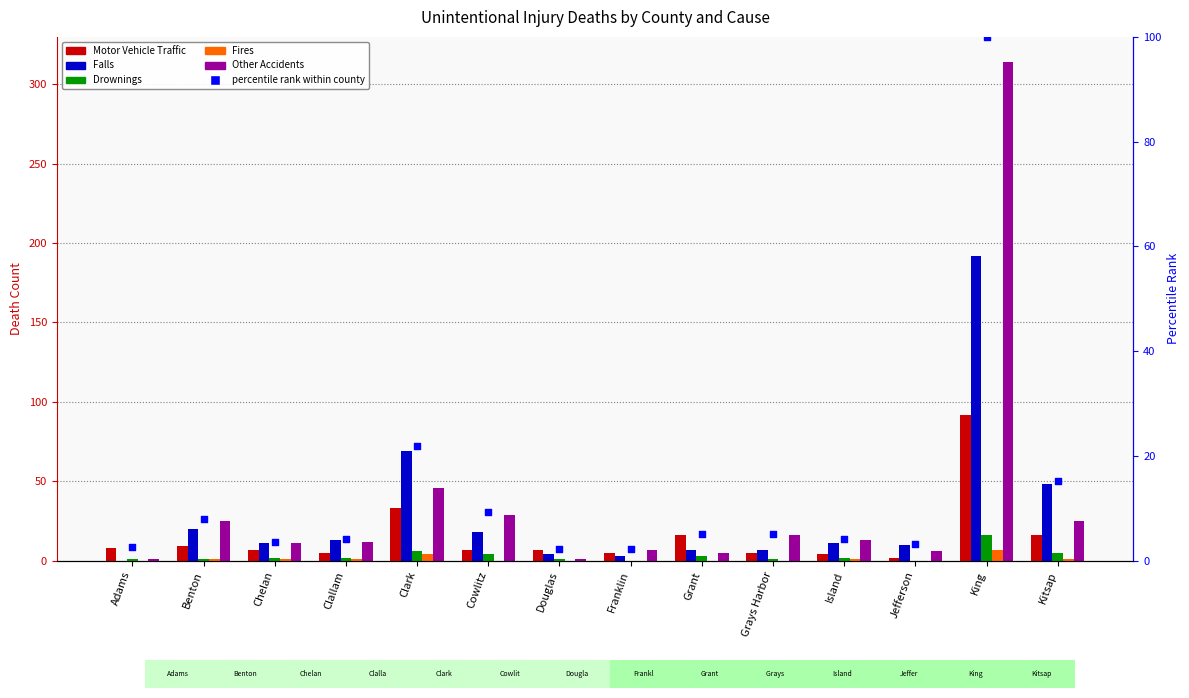

Which series reaches the minimum Y coordinate?

Falls